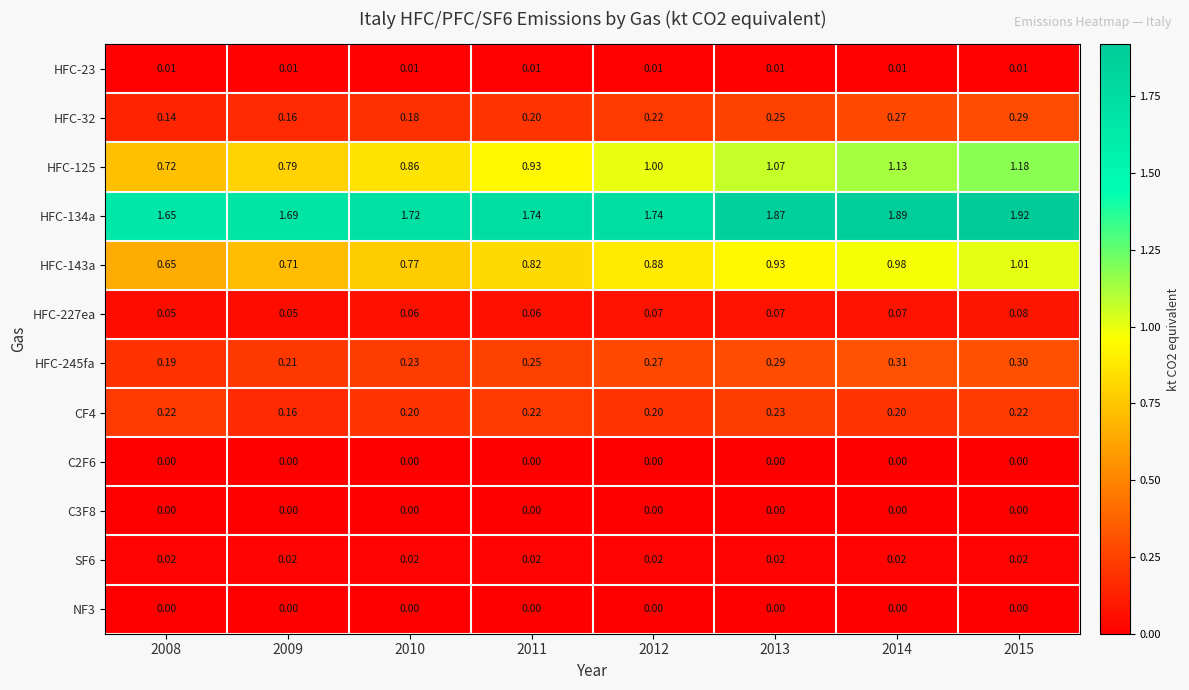

Which series changed the most between 2013 and 2014?

HFC-125